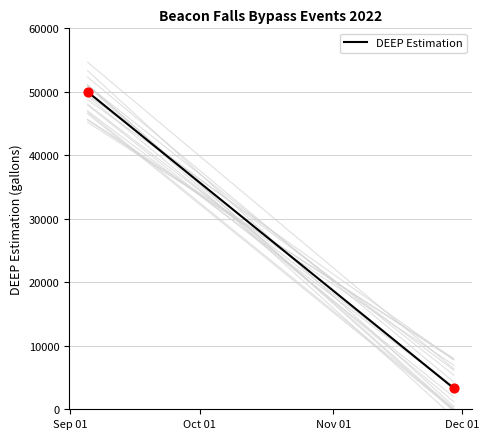

What is the range of Y values (max minus min)?

46700